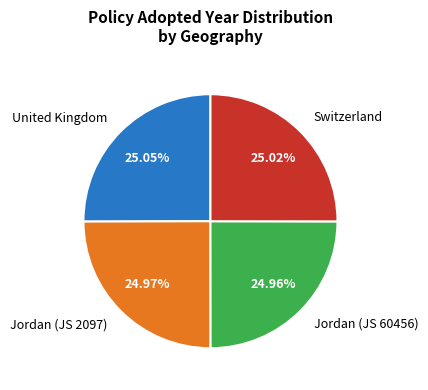

Is there any slice that represents more than half of the pie?

No